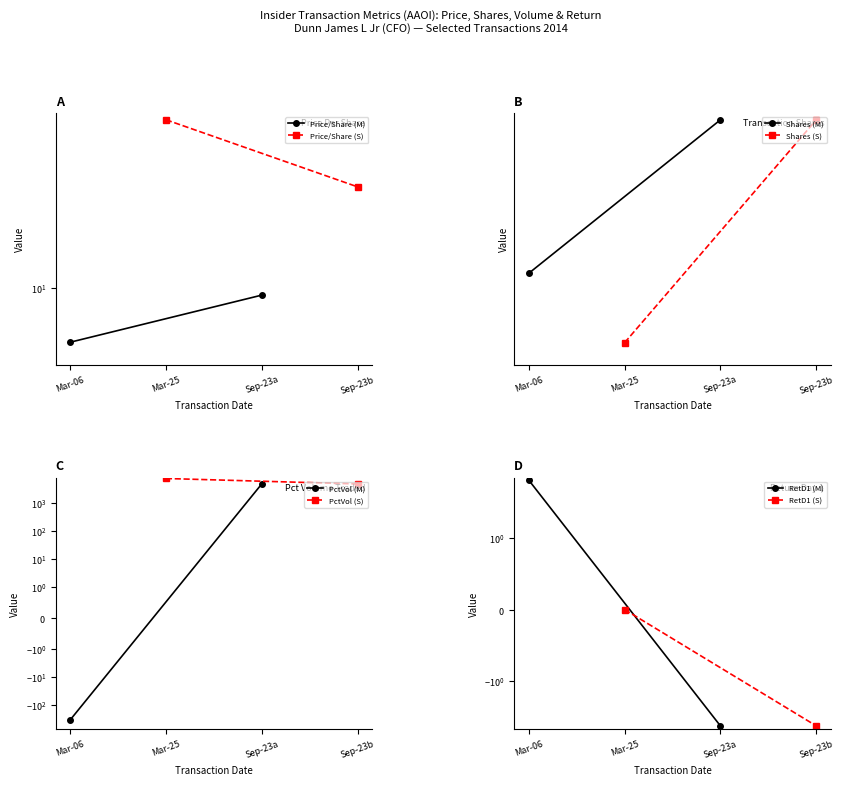

Reading left to right, transcribe all the data shown in this chart.

transactionPricePerShare: 2014-03-06=7.5	2014-03-25=24.2	2014-09-23=9.6	2014-09-23=17.0
transactionShares: 2014-03-06=2500.0	2014-03-25=1754.0	2014-09-23=5475.0	2014-09-23=5475.0
pctVolumeTraded: 2014-03-06=-335.0	2014-03-25=7177.0	2014-09-23=4586.0	2014-09-23=4586.0
retd1: 2014-03-06=8.0	2014-03-25=0.0	2014-09-23=-5.0	2014-09-23=-5.0